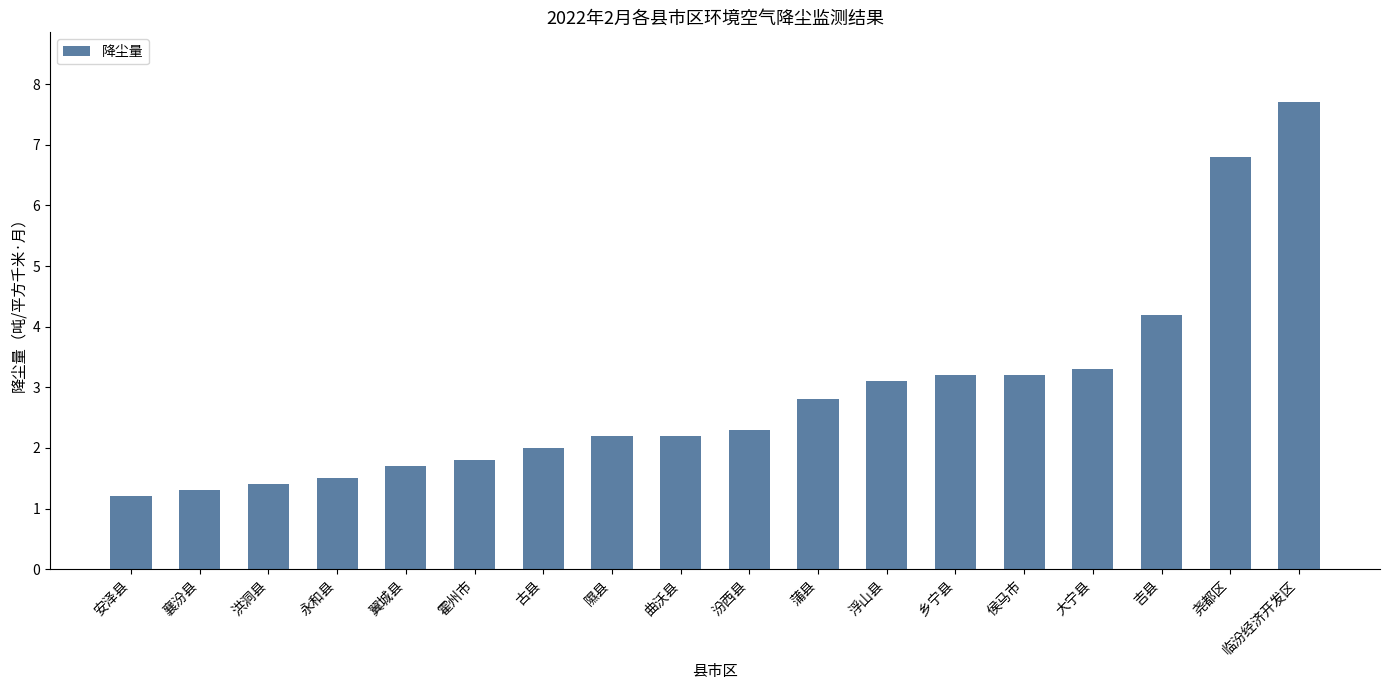

Which label corresponds to the largest value in the chart?

临汾经济开发区